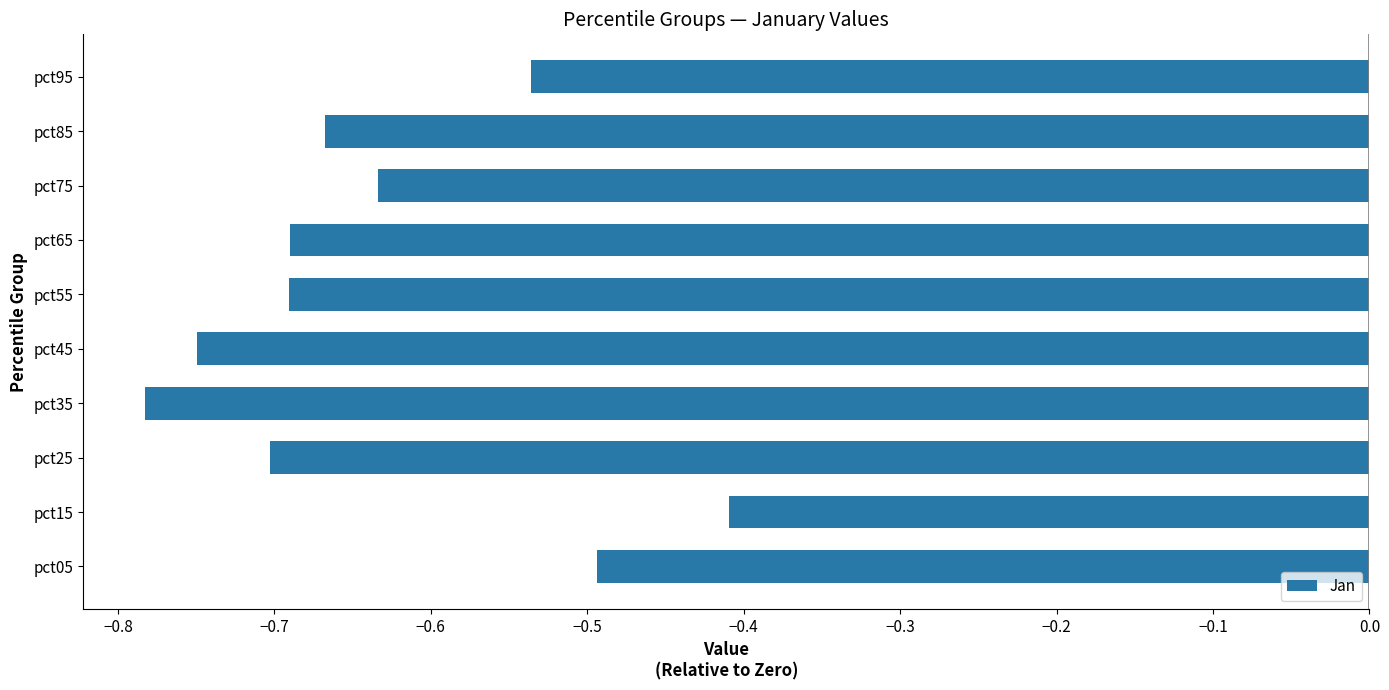

Is it true that the value at pct05 is -0.5?

True